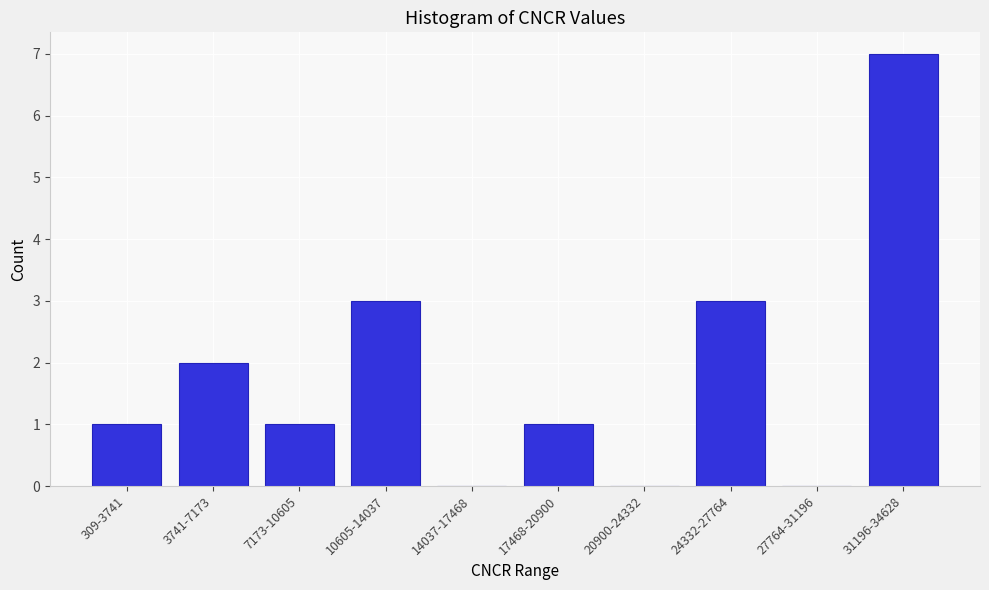

Reading left to right, what are all the values shown in this chart?

309-3741=1	3741-7173=2	7173-10605=1	10605-14037=3	14037-17468=0	17468-20900=1	20900-24332=0	24332-27764=3	27764-31196=0	31196-34628=7